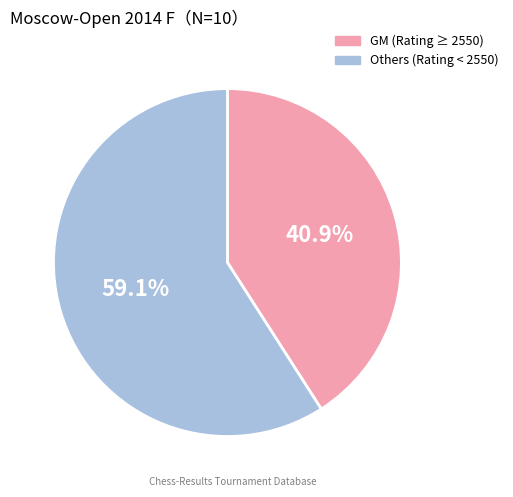

Does any single category account for the majority?

Yes